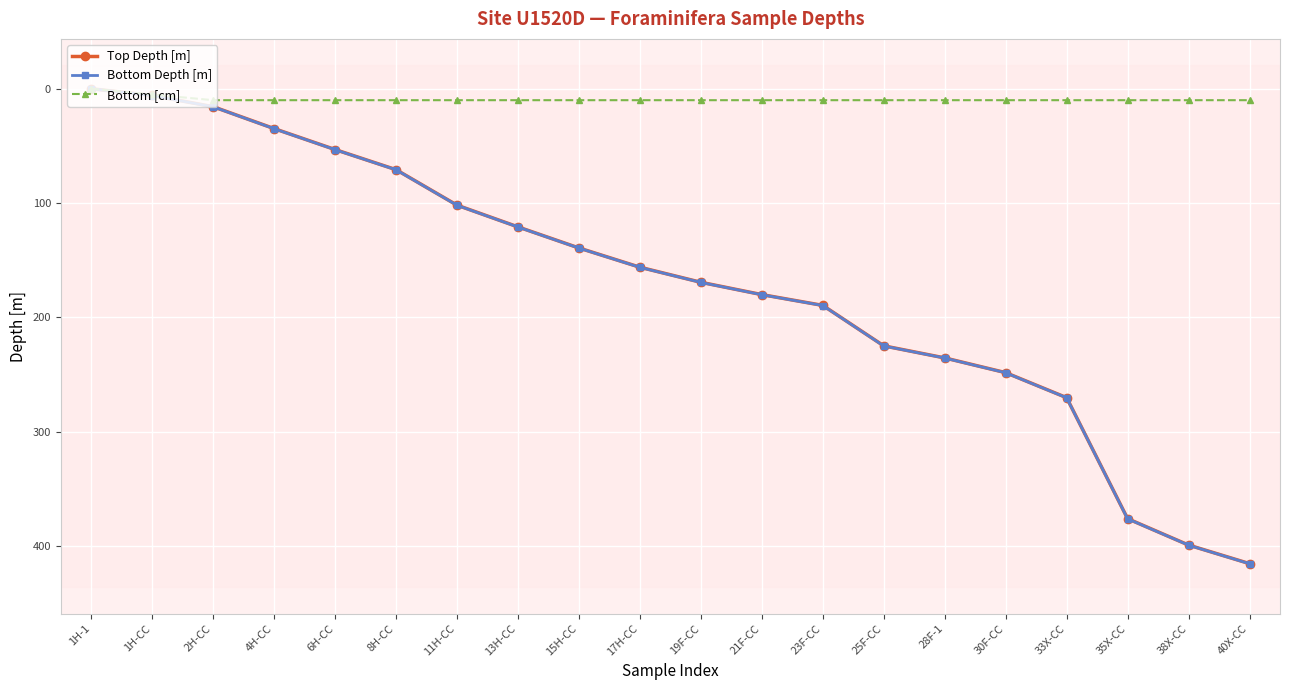

Which has a higher value, 6H-CC or 21F-CC?

21F-CC